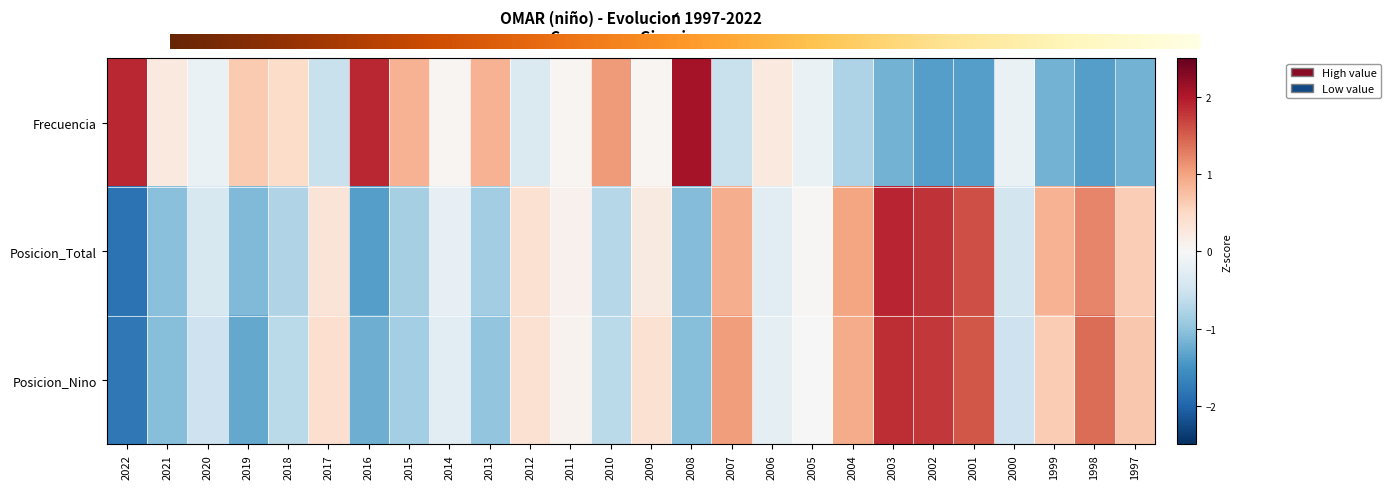

What is the difference between the maximum and minimum values in the Posicion_Nino series?

3.6